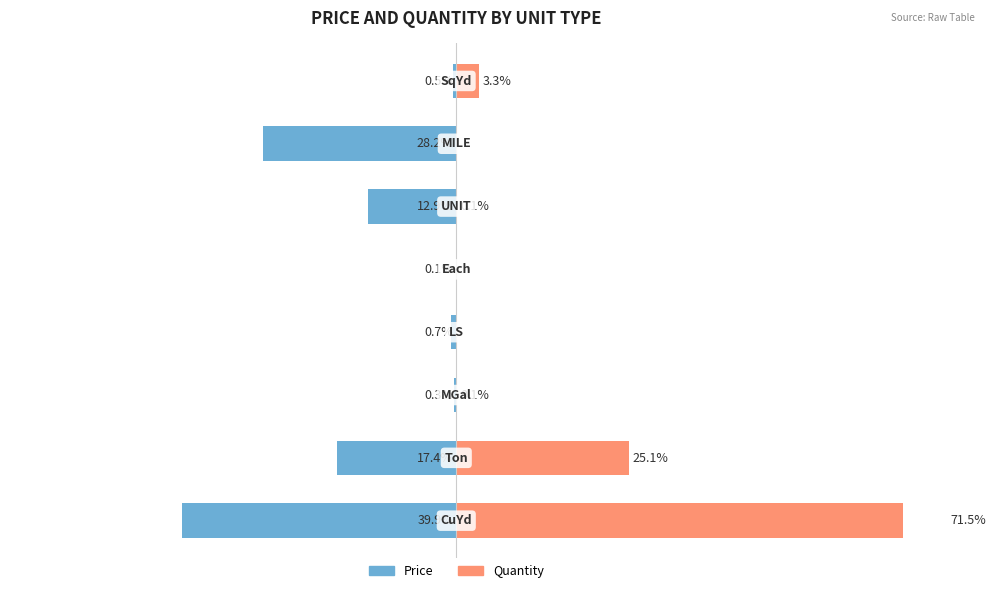

How many bars are there in each group?

2